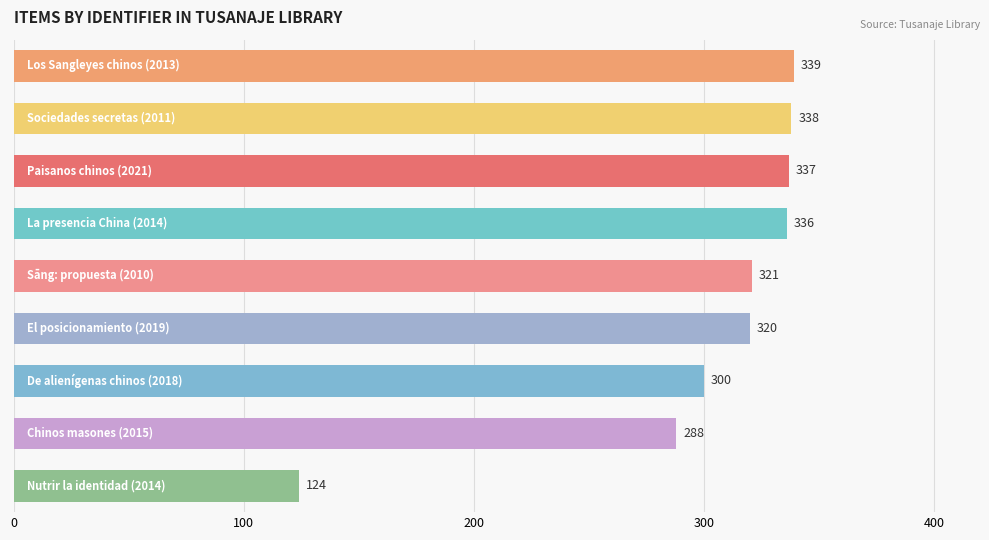

What is the smallest value displayed?

124